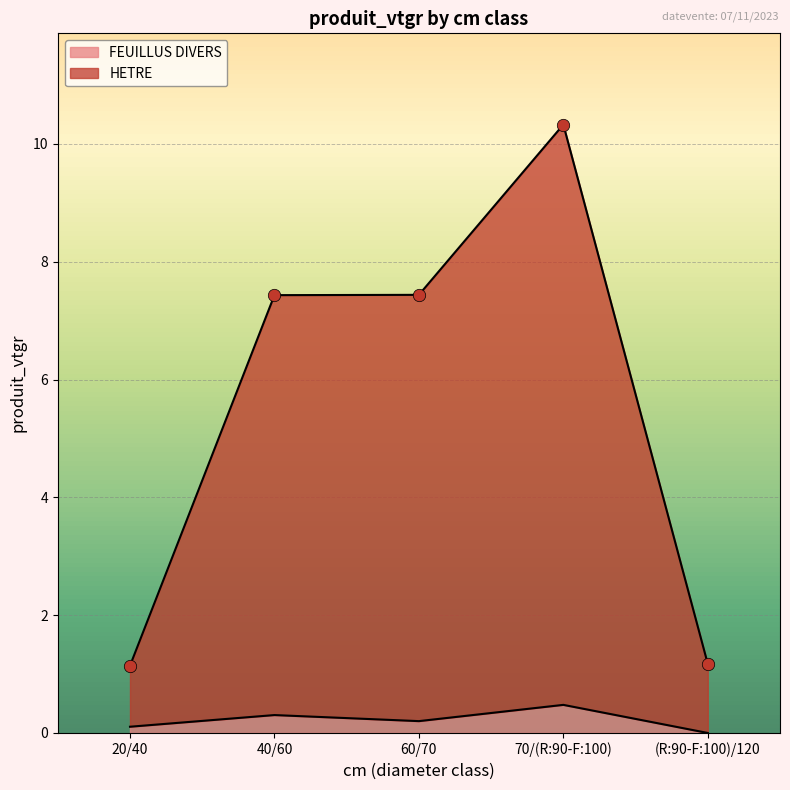

At which category is the sum across all series the highest?

70/(R:90-F:100)